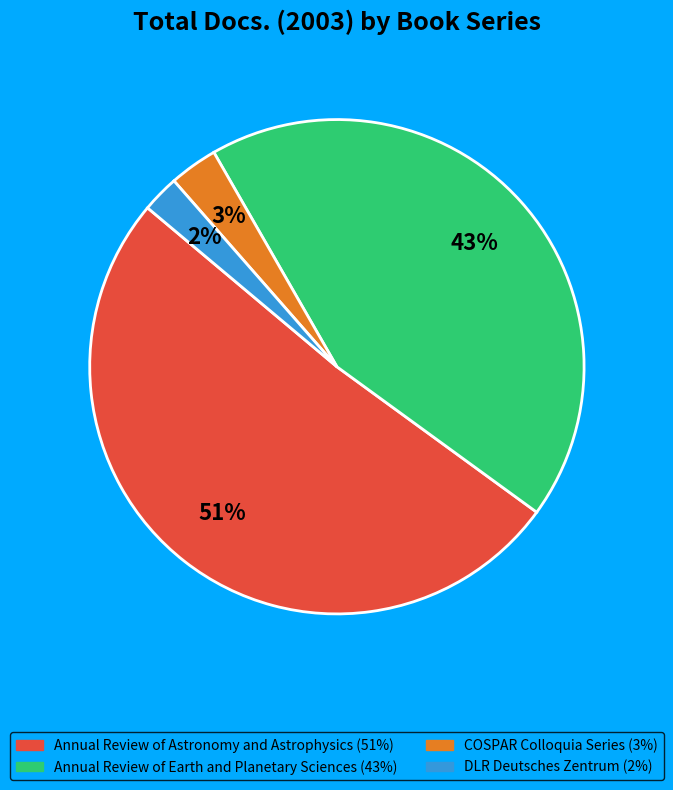

What percentage is the Annual Review of Earth and Planetary Sciences slice, to the nearest percent?

43%